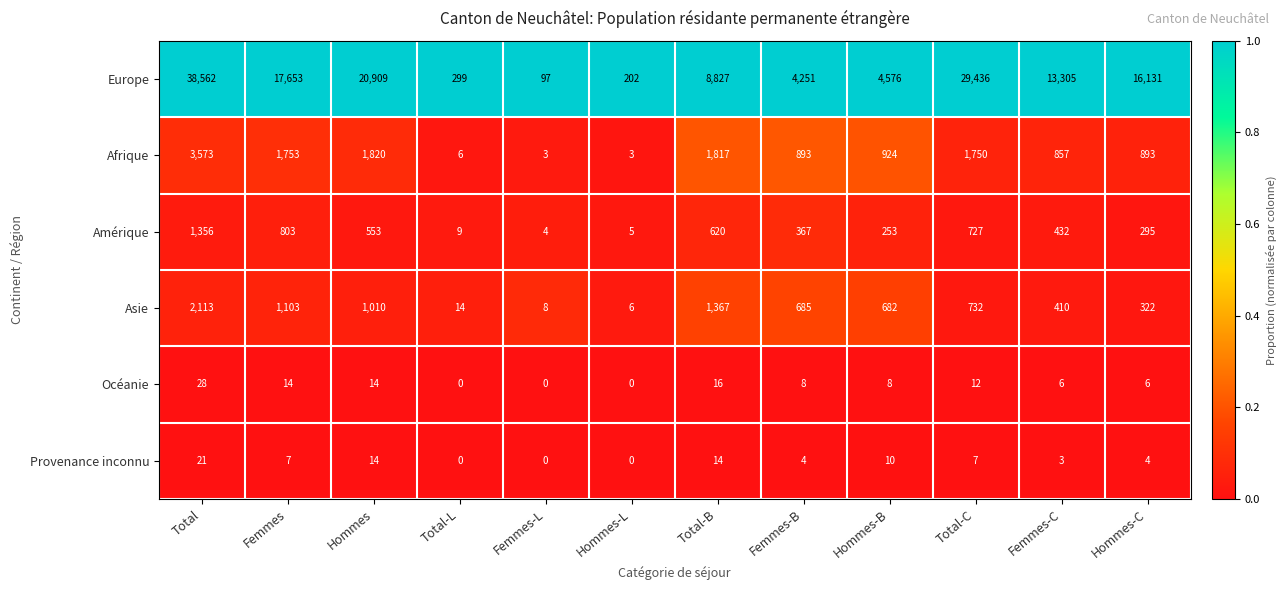

True or false: Océanie has a value of 6 at Femmes-C.

True